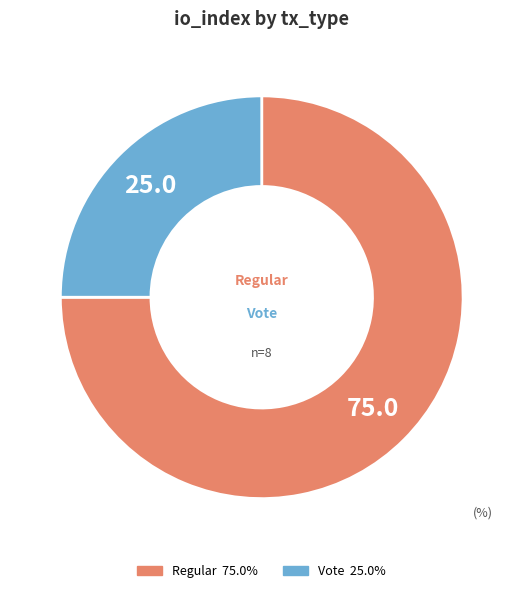

Is there a majority slice in this chart?

Yes